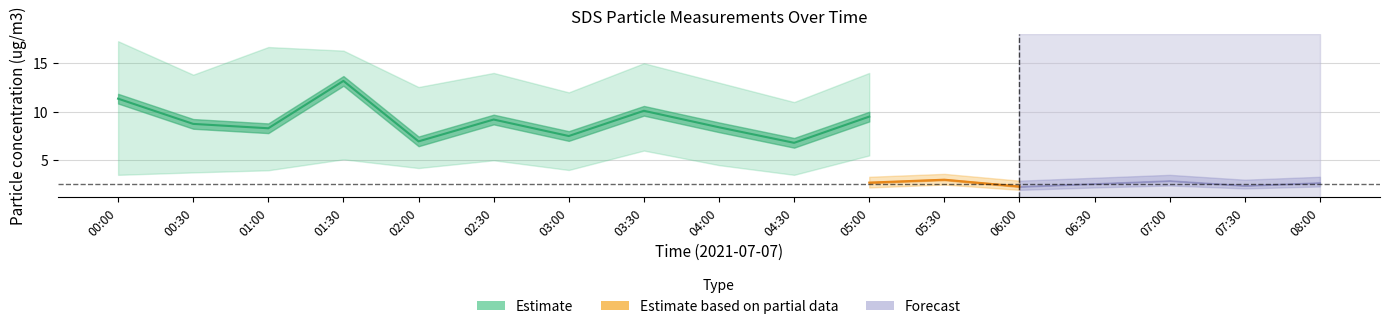

True or false: SDS_P1 and SDS_P2 intersect in this chart.

False